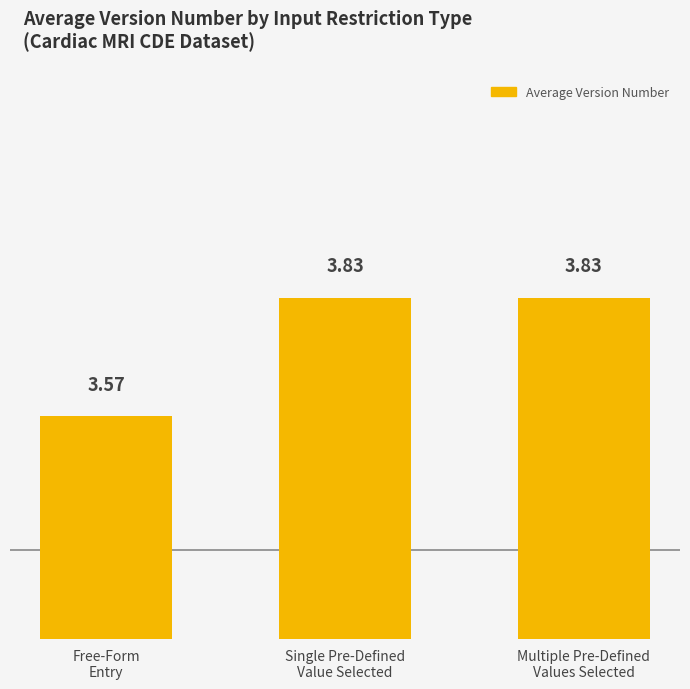

The value at Multiple Pre-Defined
Values Selected is 2.1. True or false?

False